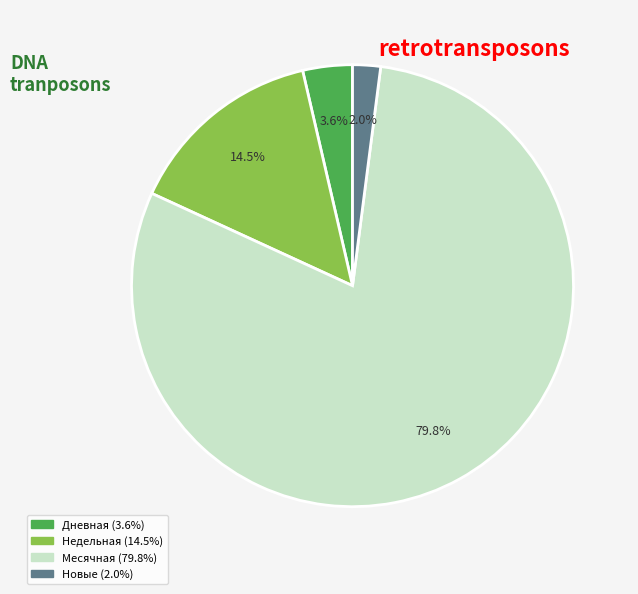

How many segments does this pie chart have?

4